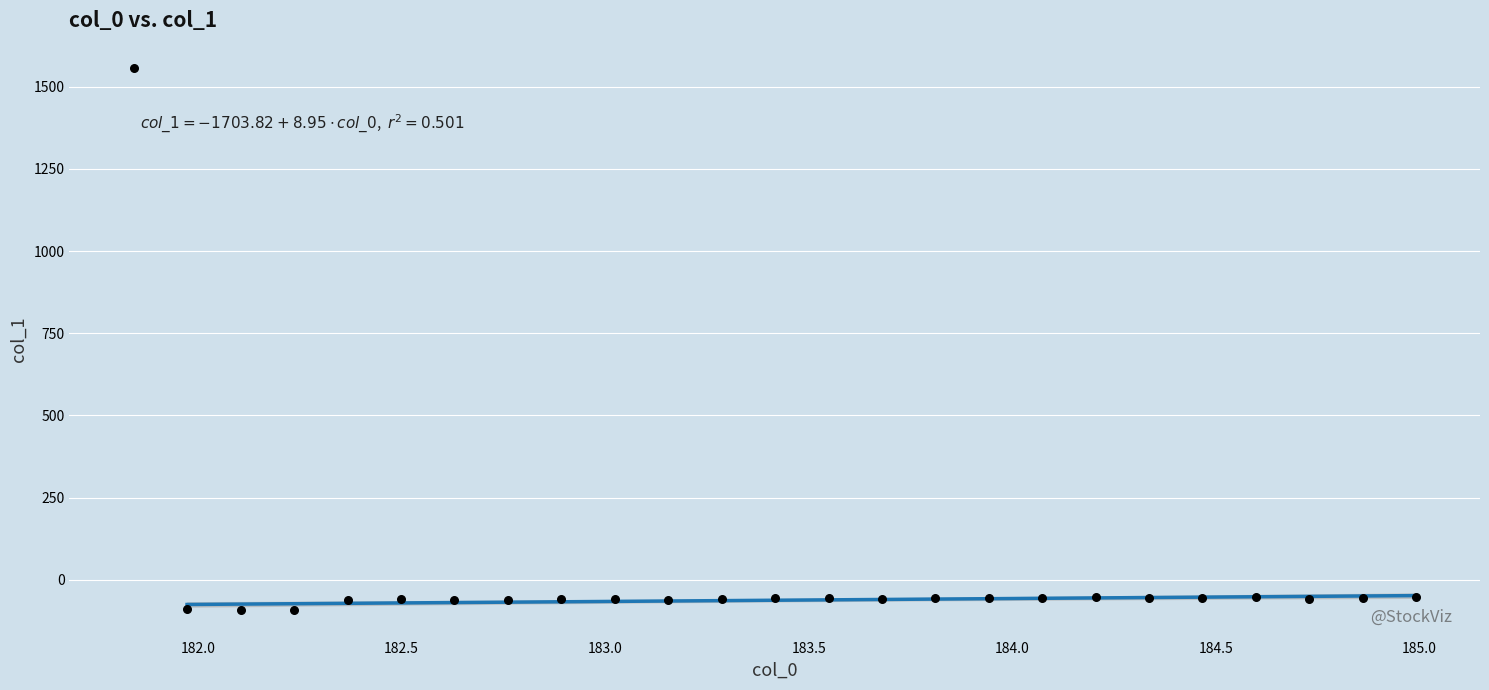

What is the range of X values (max minus min)?

3.1